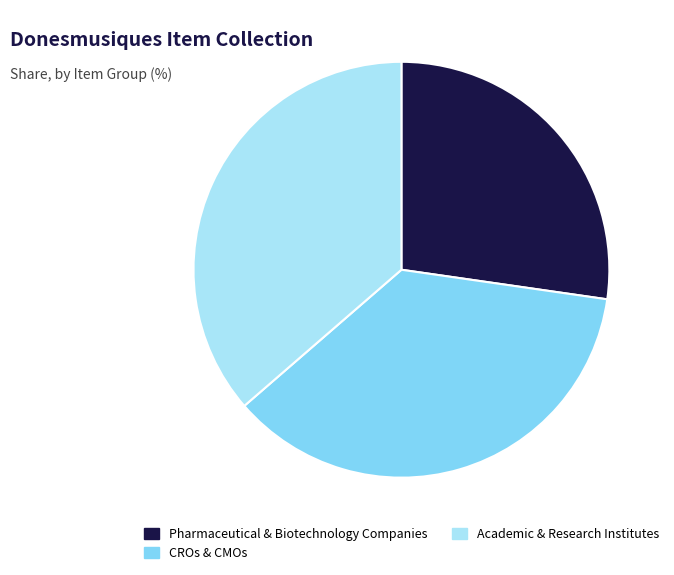

Combined, do Academic & Research Institutes and Pharmaceutical & Biotechnology Companies account for over 50%?

Yes